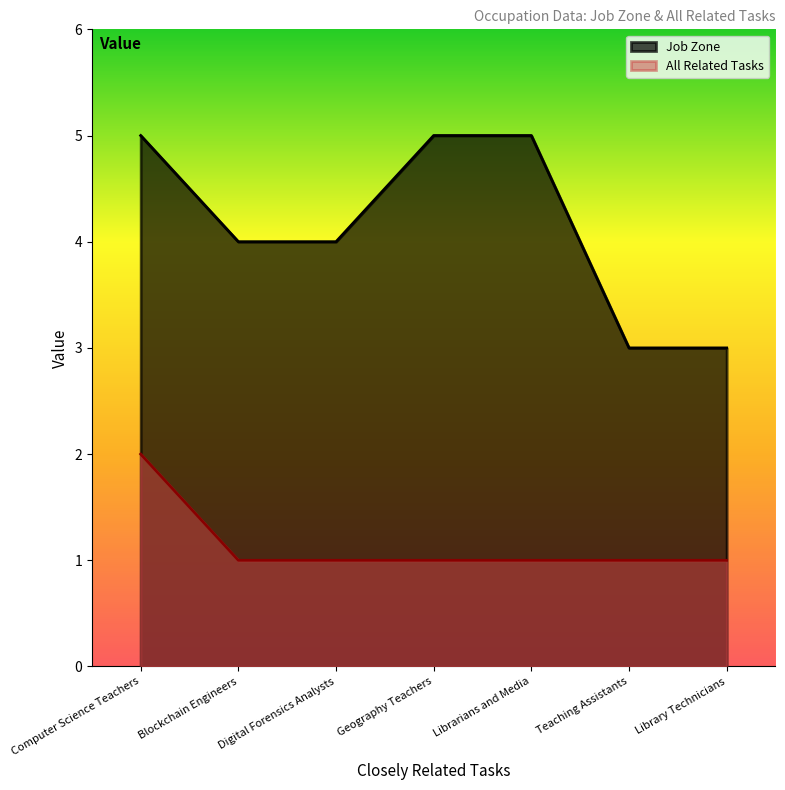

What is the sum of the Job Zone values at Computer Science Teachers and Blockchain Engineers?

9